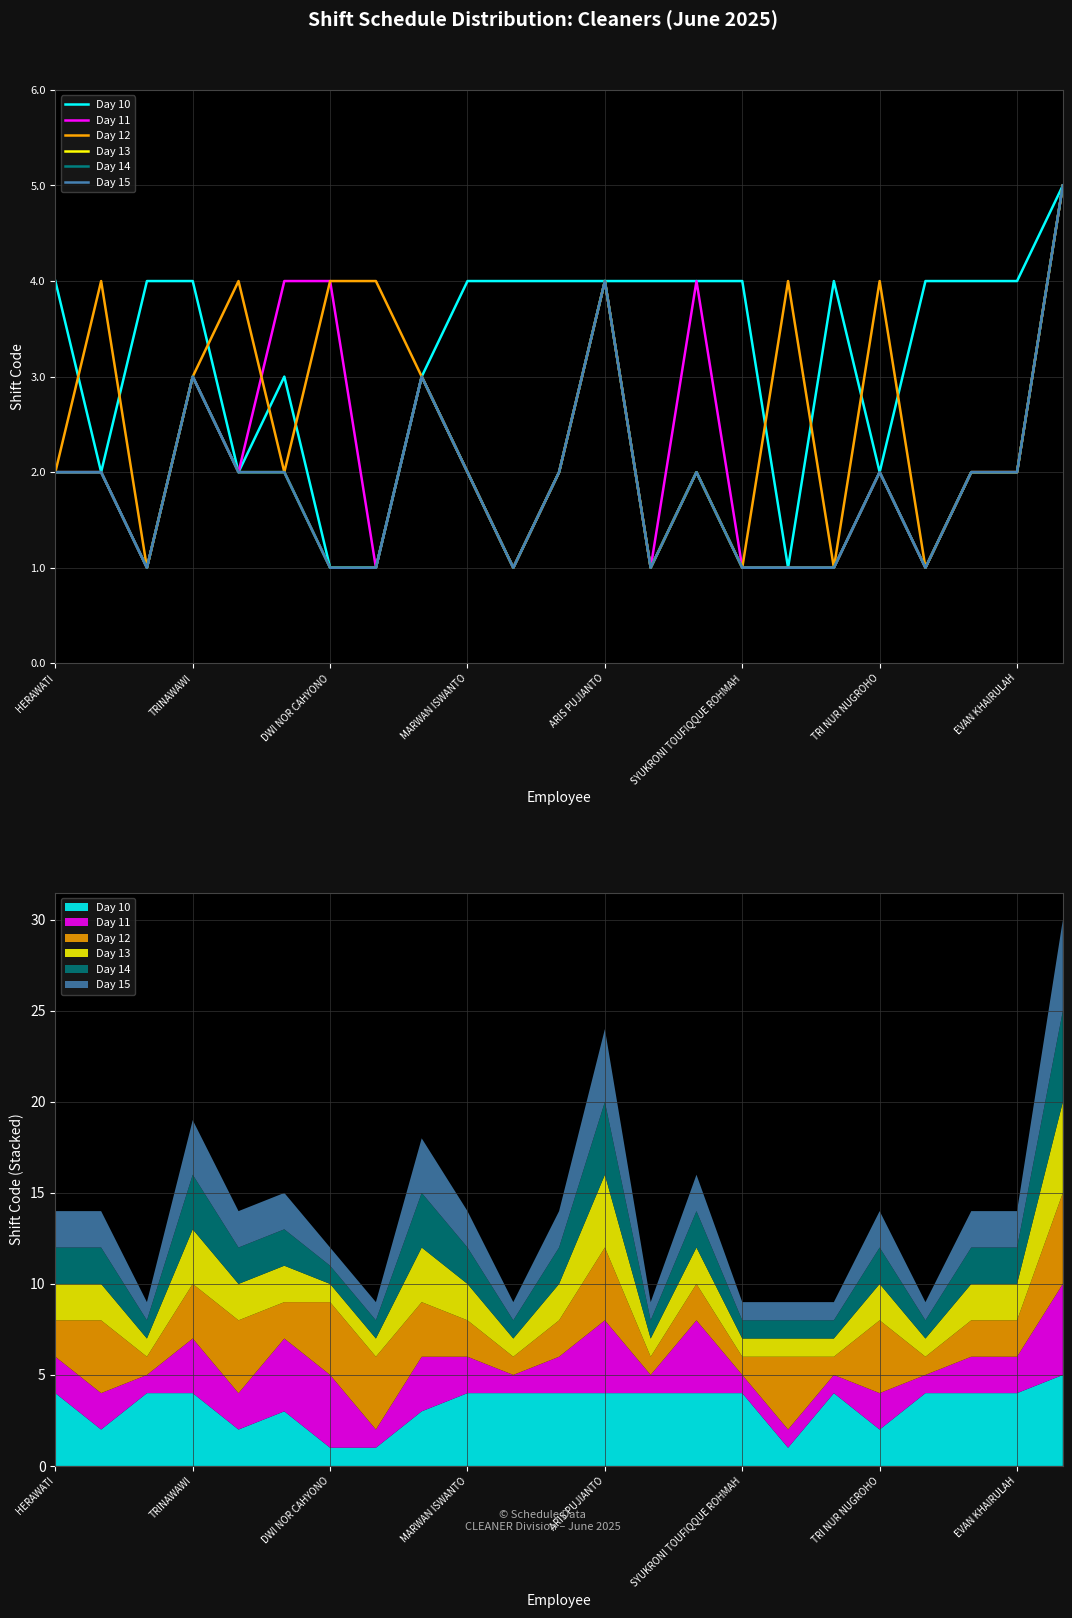

Which has a higher value, 16 or 11?

11